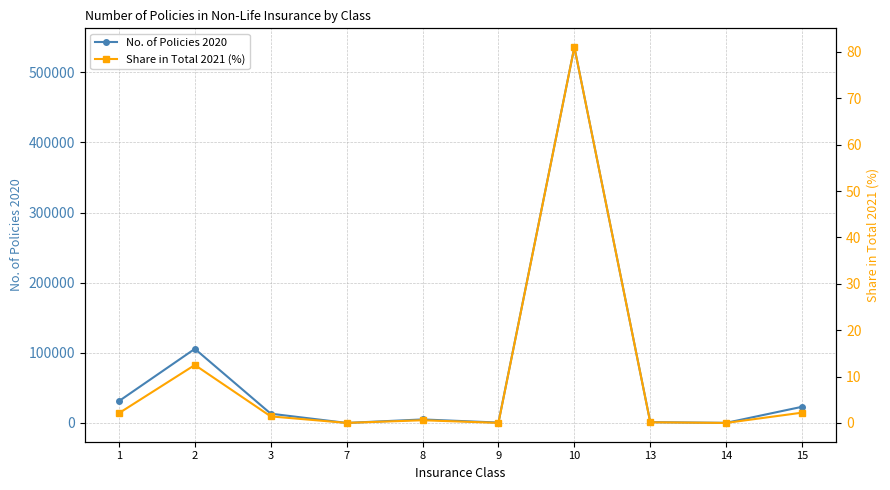

Reading left to right, transcribe all the data shown in this chart.

No. of Policies 2020: 1=31174.0	2=105681.0	3=13245.0	7=56.0	8=5032.0	9=585.0	10=535948.0	13=1176.0	14=182.0	15=23078.0
Share in Total 2021 (%): 1=2.1	2=12.5	3=1.4	7=0.0	8=0.6	9=0.0	10=81.0	13=0.1	14=0.0	15=2.2